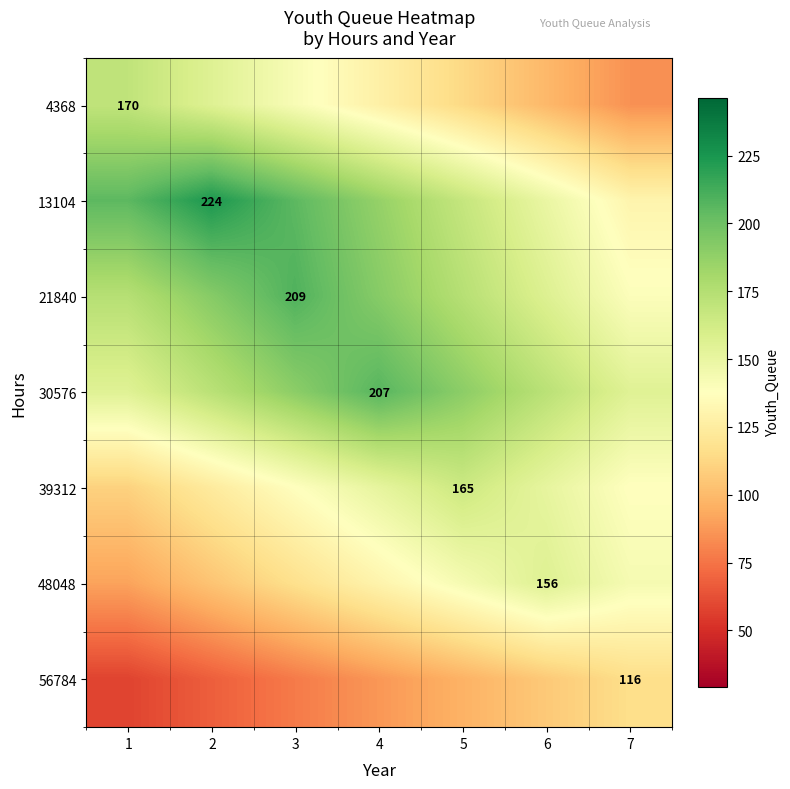

Which series has the widest spread of values?

13104